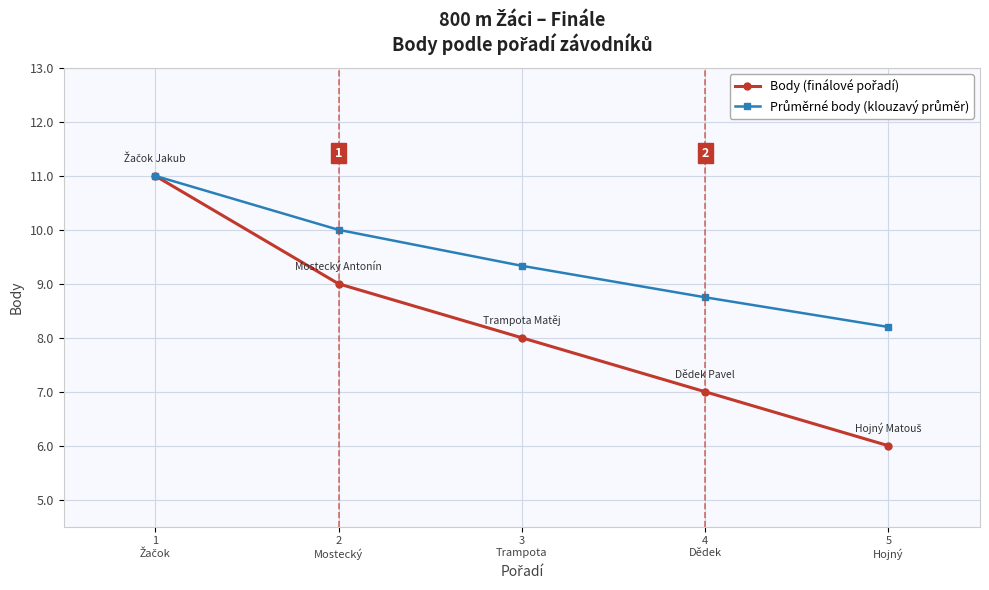

How many series are shown in this chart?

2